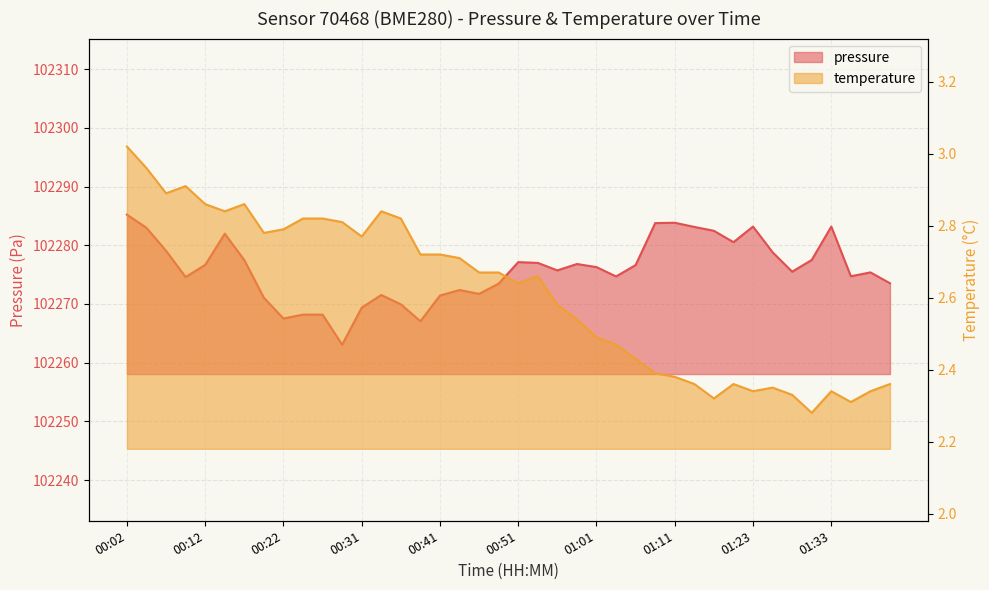

True or false: temperature has more than 0 points higher than both neighbors.

True